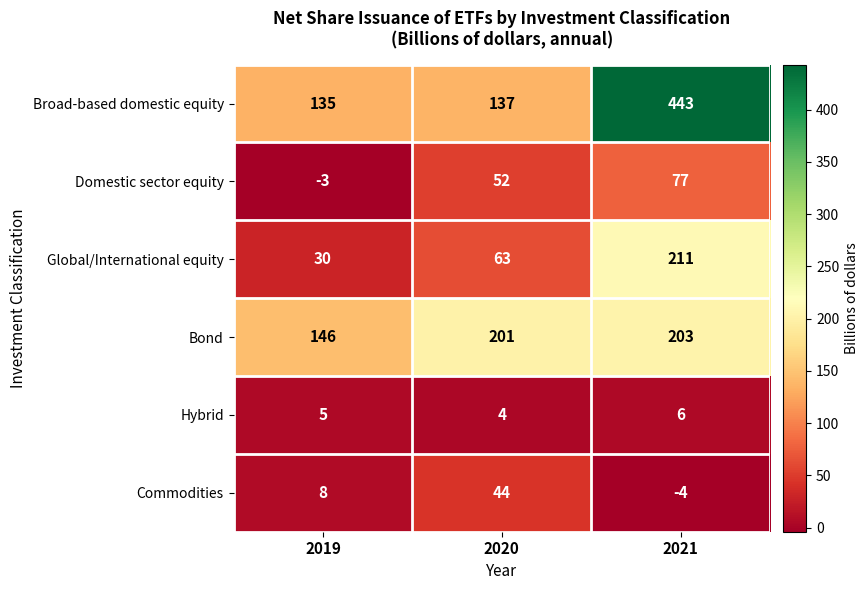

What is the total value across all series at 2019?

321